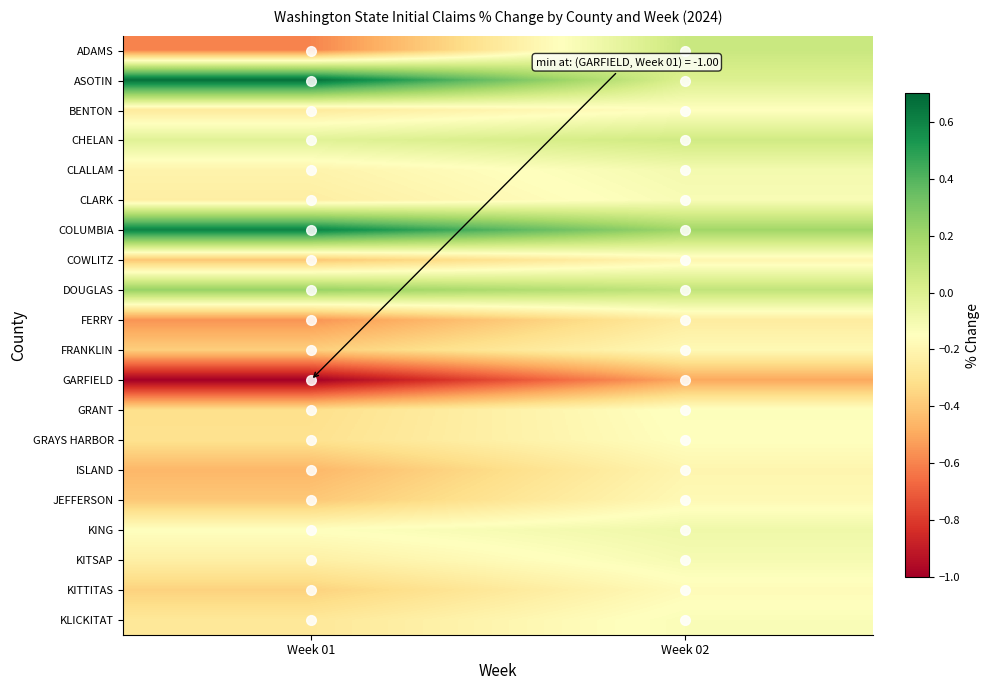

Which category has the highest value across all series?

Week 01